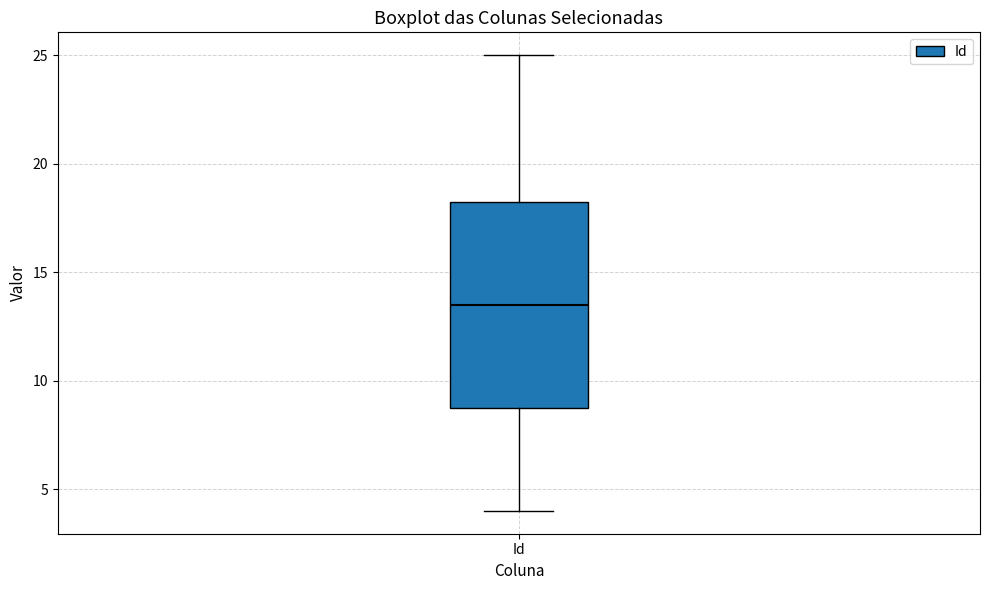

Transcribe this box plot: give where the median line is, the range the box spans, and where the two whiskers end, as read against the y-axis. The values are not printed on the chart, so give them approximately, as read against the axis.

median 13.5, box 9.0 to 18.5, whiskers 4.0 to 25.0